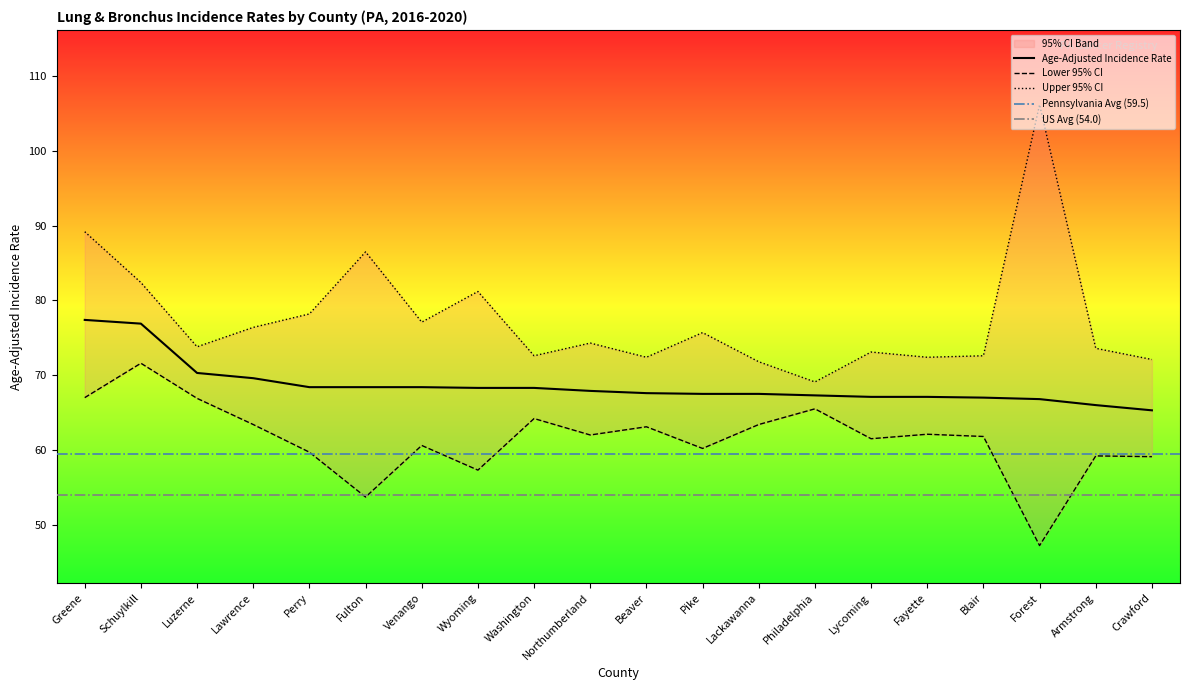

Reading left to right, extract all data points from this chart.

Age-Adjusted Incidence Rate: Greene=77.4	Schuylkill=76.9	Luzerne=70.3	Lawrence=69.6	Perry=68.4	Fulton=68.4	Venango=68.4	Wyoming=68.3	Washington=68.3	Northumberland=67.9	Beaver=67.6	Pike=67.5	Lackawanna=67.5	Philadelphia=67.3	Lycoming=67.1	Fayette=67.1	Blair=67.0	Forest=66.8	Armstrong=66.0	Crawford=65.3
Lower 95% CI: Greene=67.0	Schuylkill=71.6	Luzerne=66.9	Lawrence=63.4	Perry=59.7	Fulton=53.7	Venango=60.6	Wyoming=57.3	Washington=64.2	Northumberland=62.0	Beaver=63.1	Pike=60.2	Lackawanna=63.4	Philadelphia=65.5	Lycoming=61.5	Fayette=62.1	Blair=61.8	Forest=47.2	Armstrong=59.2	Crawford=59.1
Upper 95% CI: Greene=89.2	Schuylkill=82.4	Luzerne=73.8	Lawrence=76.4	Perry=78.2	Fulton=86.5	Venango=77.1	Wyoming=81.2	Washington=72.6	Northumberland=74.3	Beaver=72.4	Pike=75.7	Lackawanna=71.8	Philadelphia=69.1	Lycoming=73.1	Fayette=72.4	Blair=72.6	Forest=106.2	Armstrong=73.6	Crawford=72.1